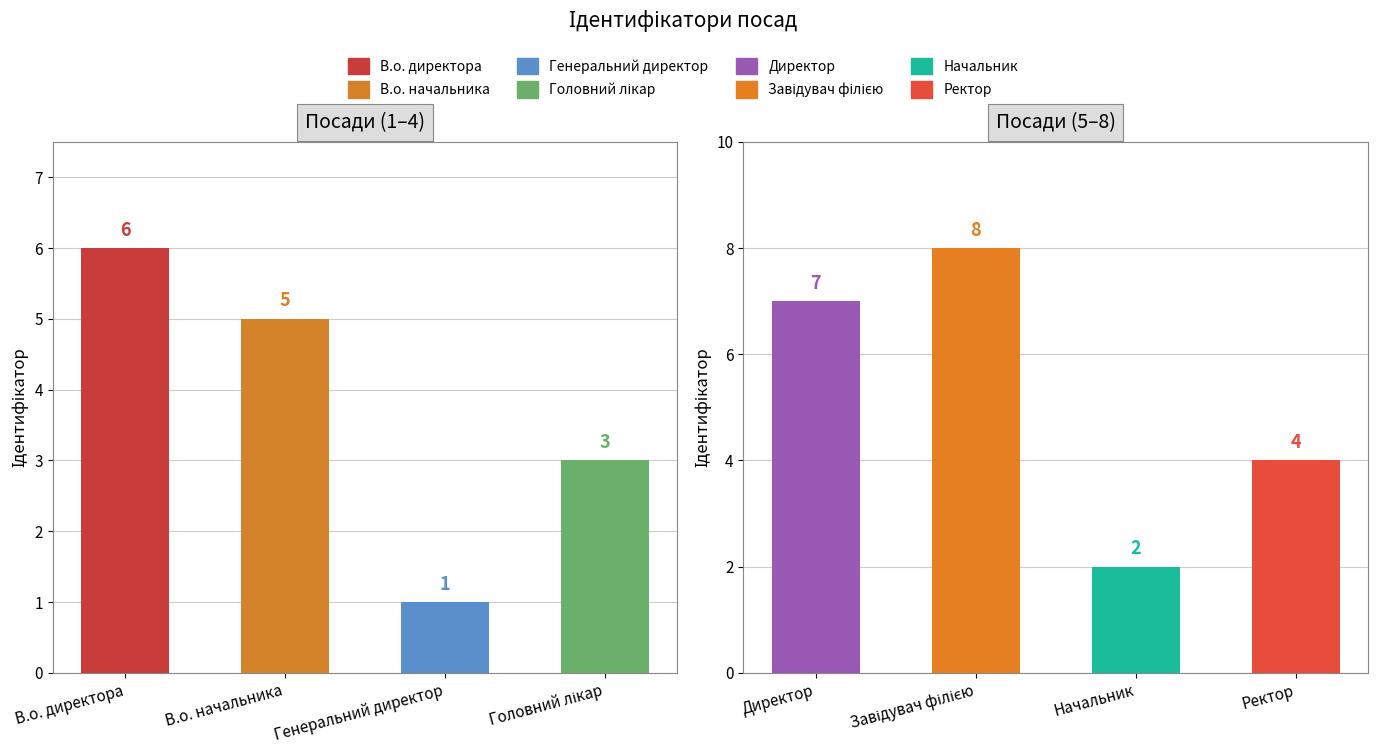

What is the minimum value shown in the chart?

1